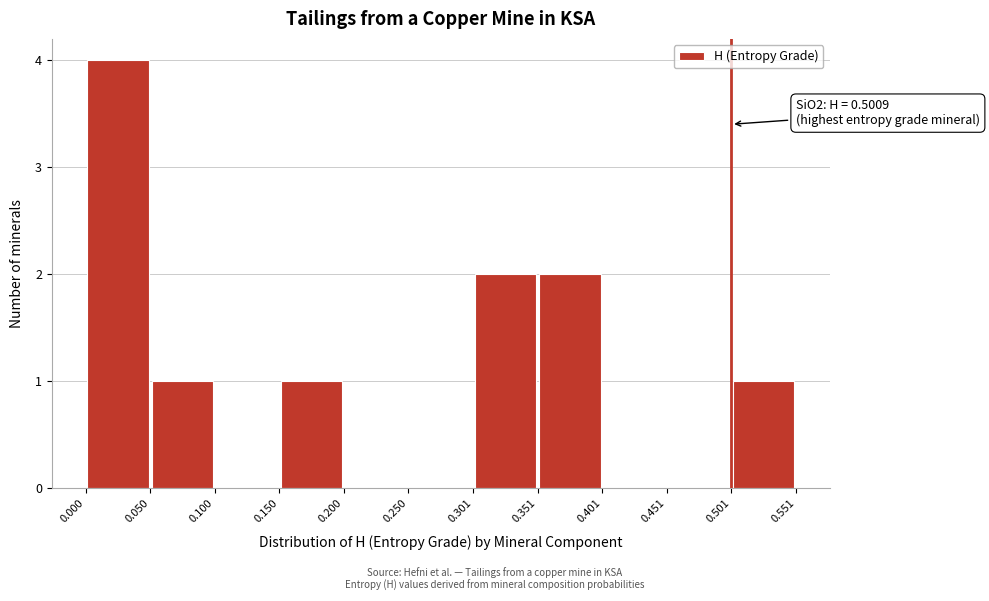

Which range on the x-axis has the tallest bar?

0.000 to 0.050